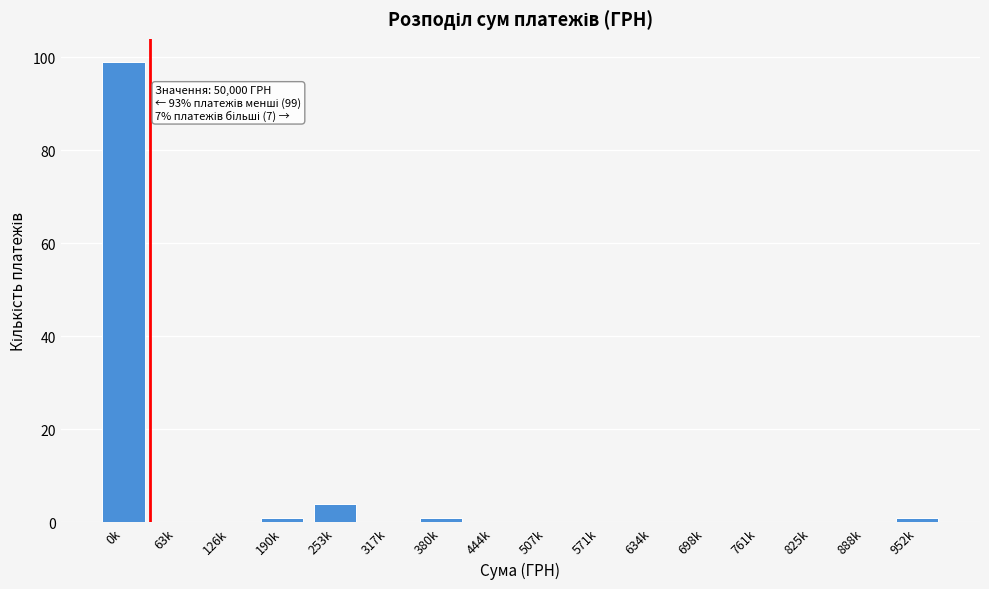

Reading left to right, list all the values displayed in this chart.

0k=99	63k=0	126k=0	190k=1	253k=4	317k=0	380k=1	444k=0	507k=0	571k=0	634k=0	698k=0	761k=0	825k=0	888k=0	952k=1